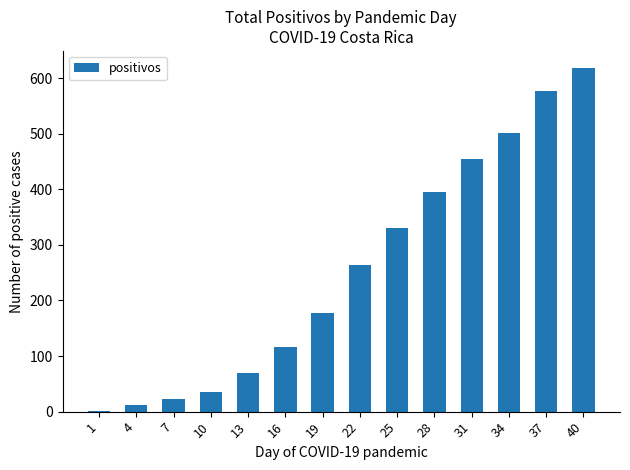

The chart shows a value of 2 at 1. True or false?

True